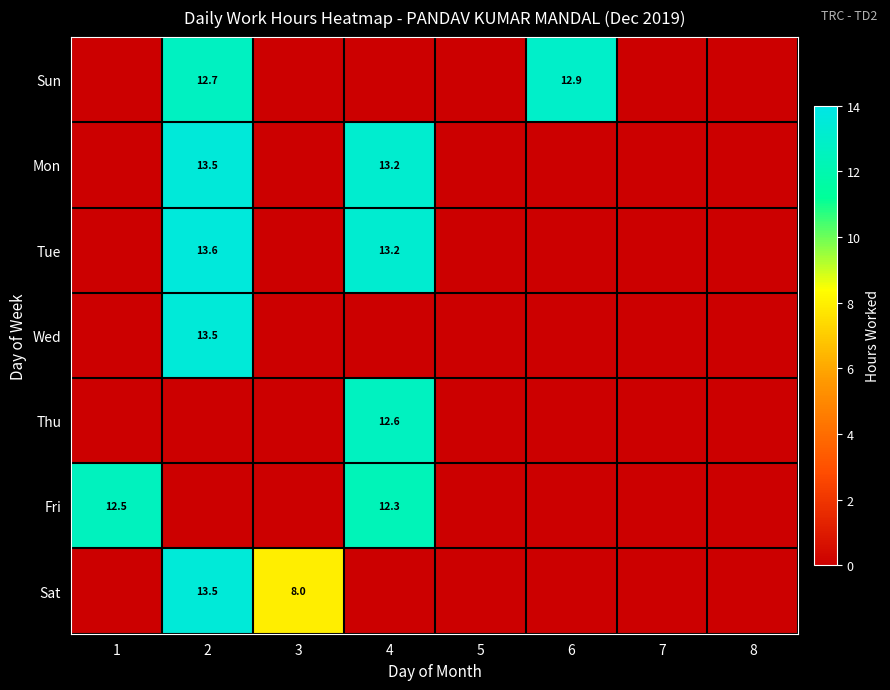

Is it true that Sat equals 8.0 at 3?

True